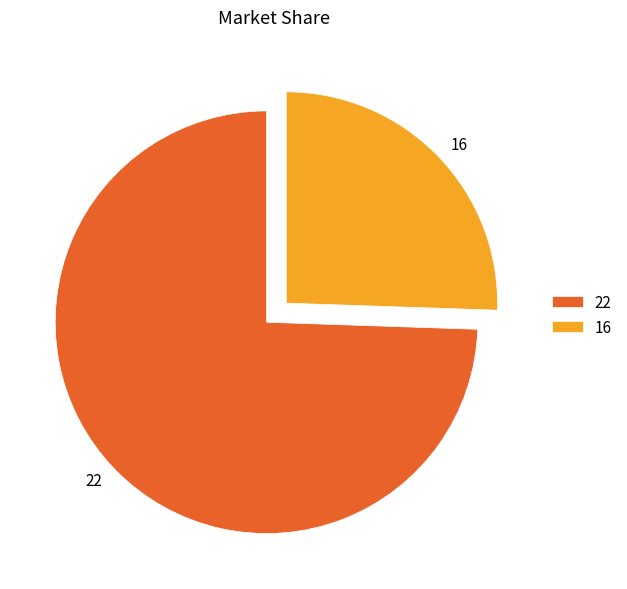

How many slices are in this pie chart?

2